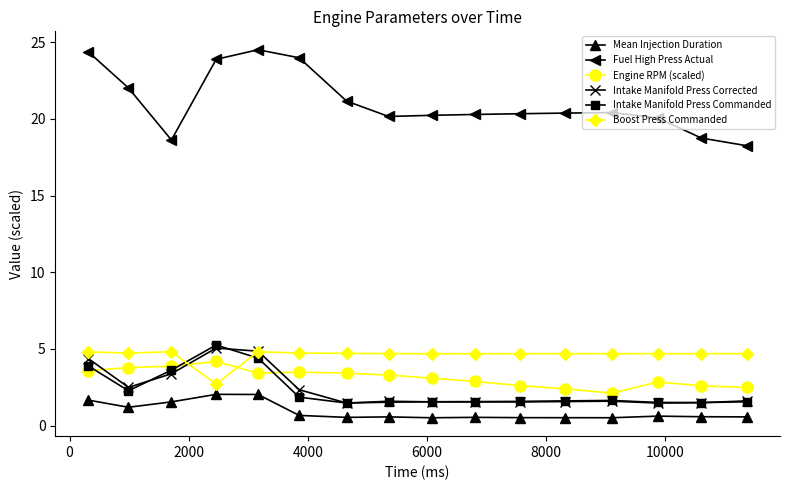

What is the greatest value displayed?

24.5